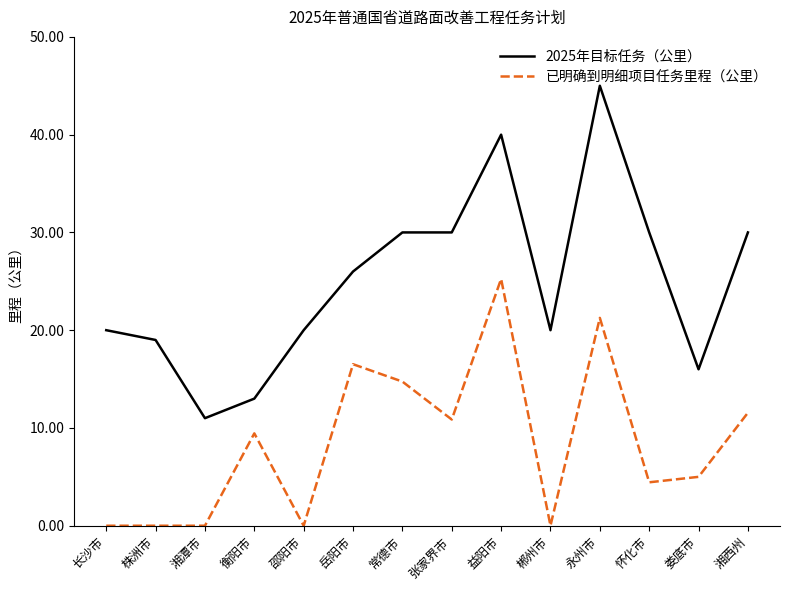

What is the spread (max minus min) of values at 张家界市?

19.1